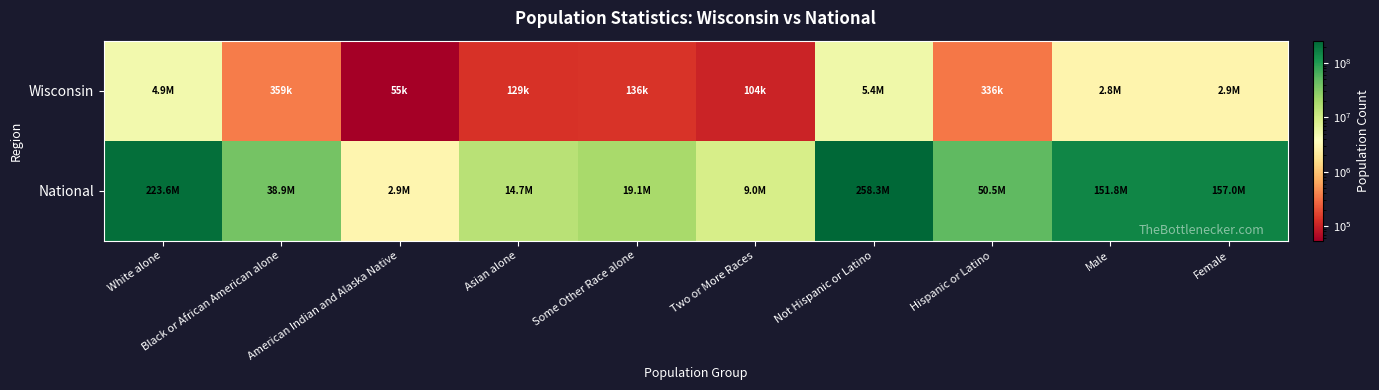

What is the difference between the highest and lowest values at Not Hispanic or Latino?

252917014